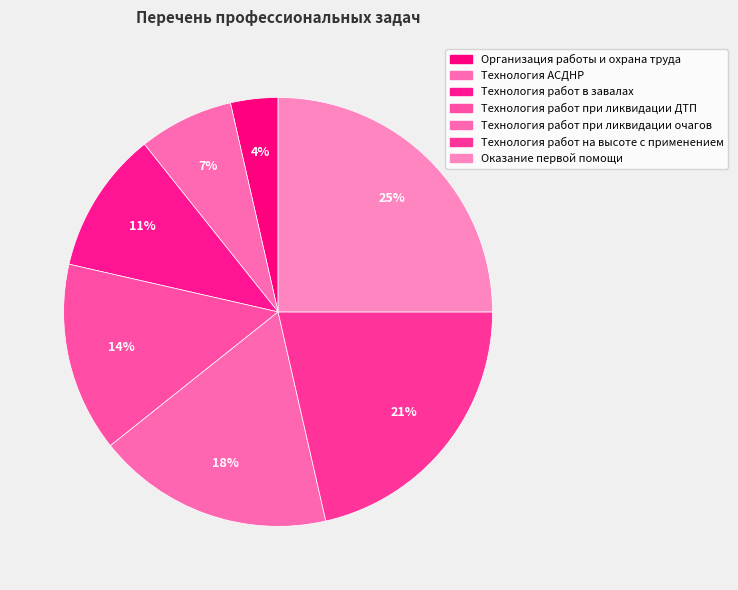

To the nearest percent, what percentage of the pie is Технология работ на высоте с применением?

21%